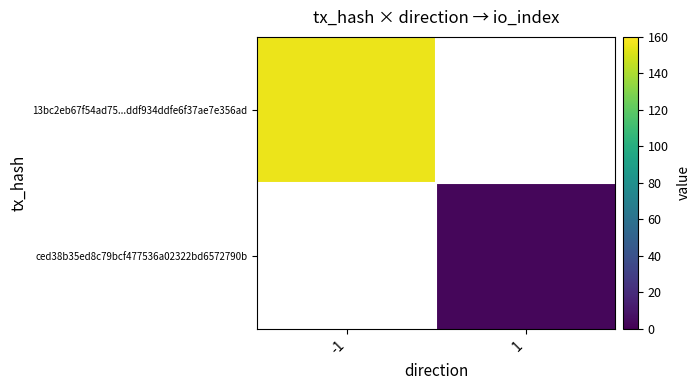

At which category does the chart reach its minimum across all series?

1